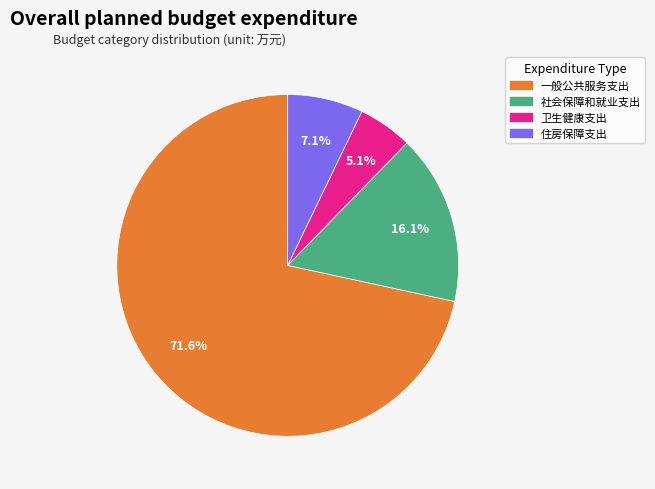

Rank the categories by value from lowest to highest.

卫生健康支出, 住房保障支出, 社会保障和就业支出, 一般公共服务支出